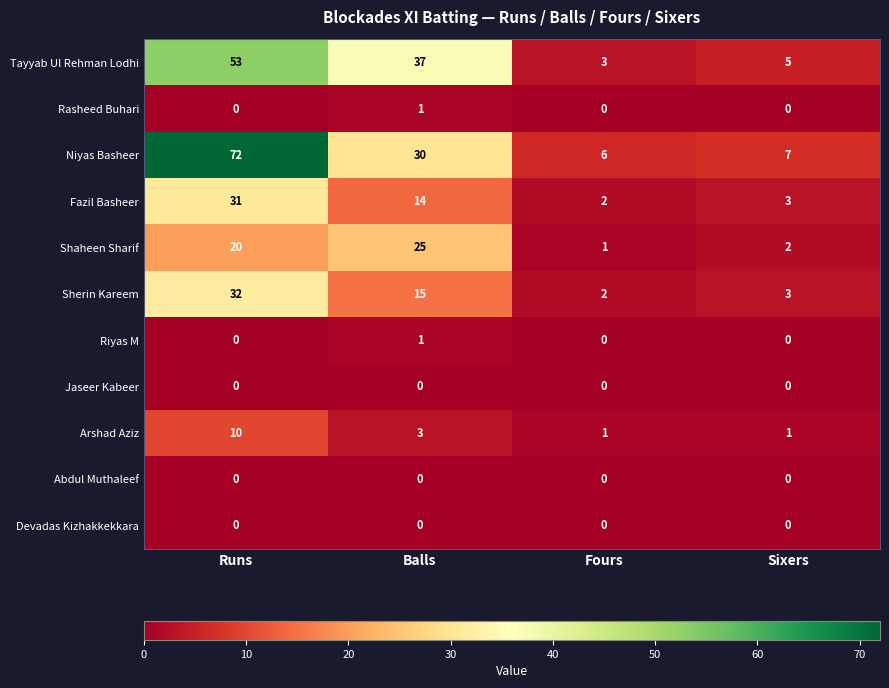

At which category is the sum across all series the highest?

Runs